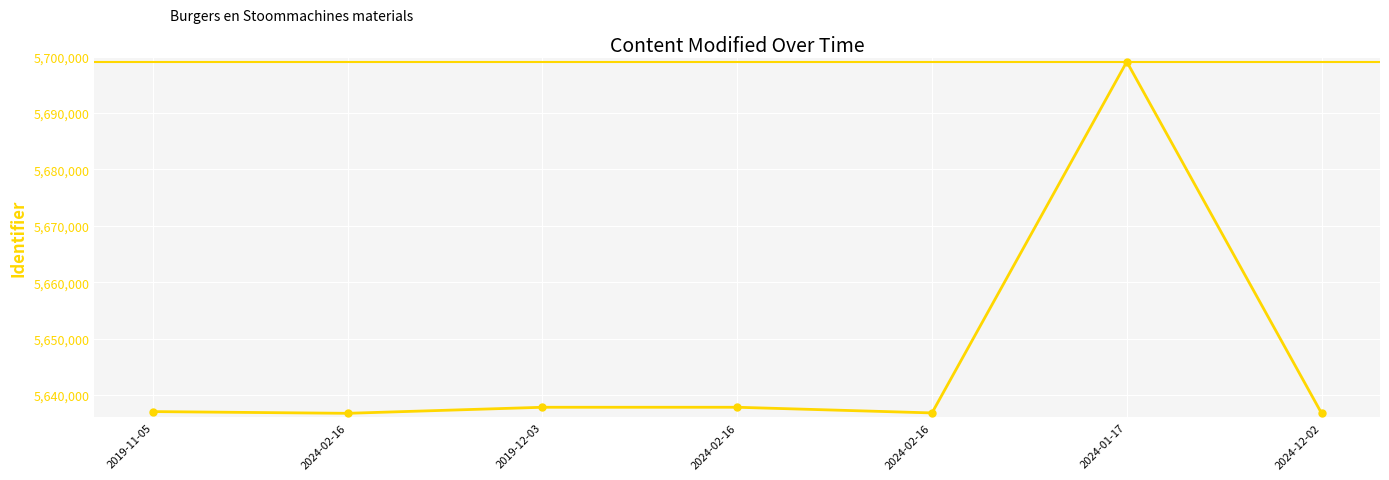

Which label corresponds to the largest value in the chart?

2024-01-17